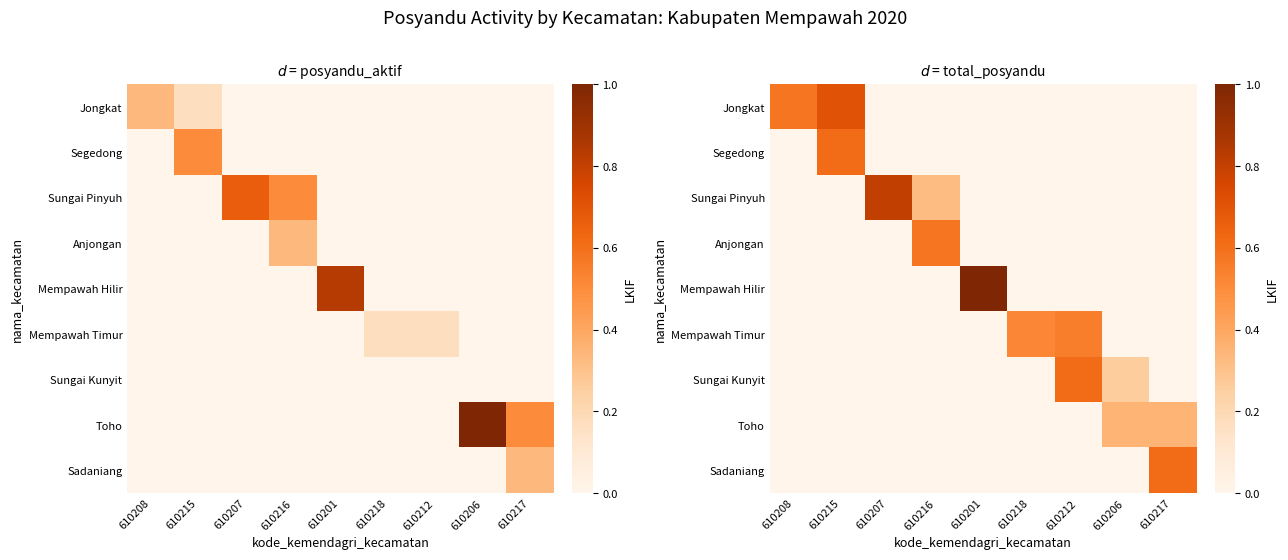

What is the spread (max minus min) of values at 610201?

1.0